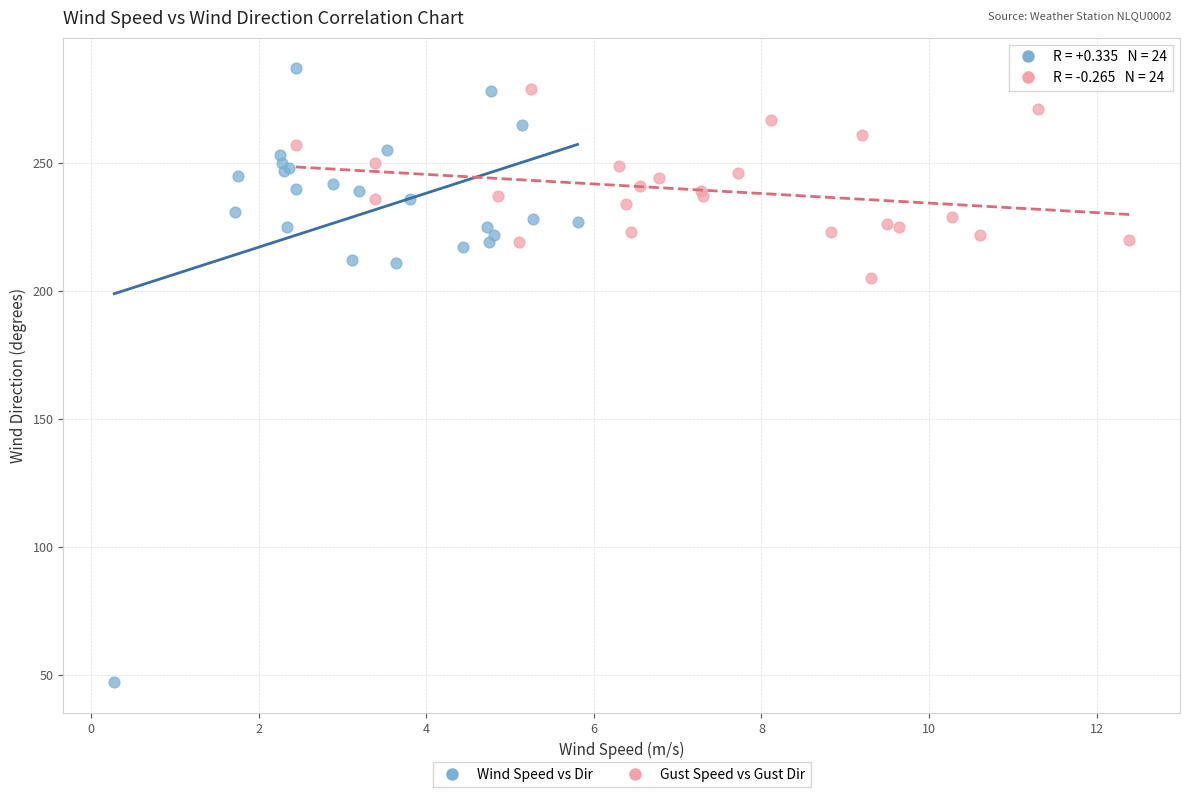

Which series has the widest spread of Y values?

Wind Speed vs Dir